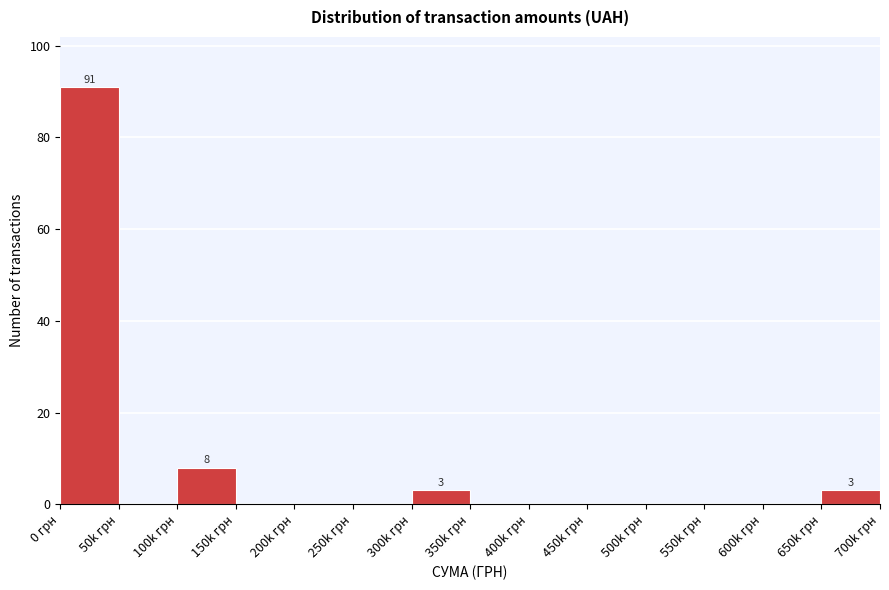

Reading right to left, what are all the values shown in this chart?

650k грн=3	600k грн=0	550k грн=0	500k грн=0	450k грн=0	400k грн=0	350k грн=0	300k грн=3	250k грн=0	200k грн=0	150k грн=0	100k грн=8	50k грн=0	0 грн=91